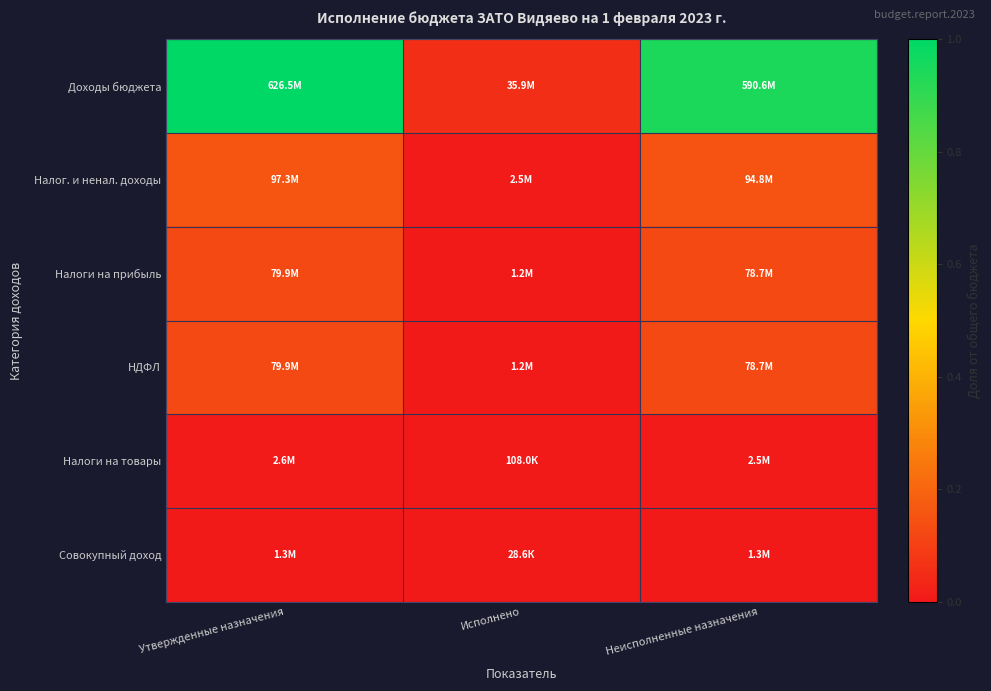

Between Исполнено and Утвержденные назначения, which is larger?

Утвержденные назначения